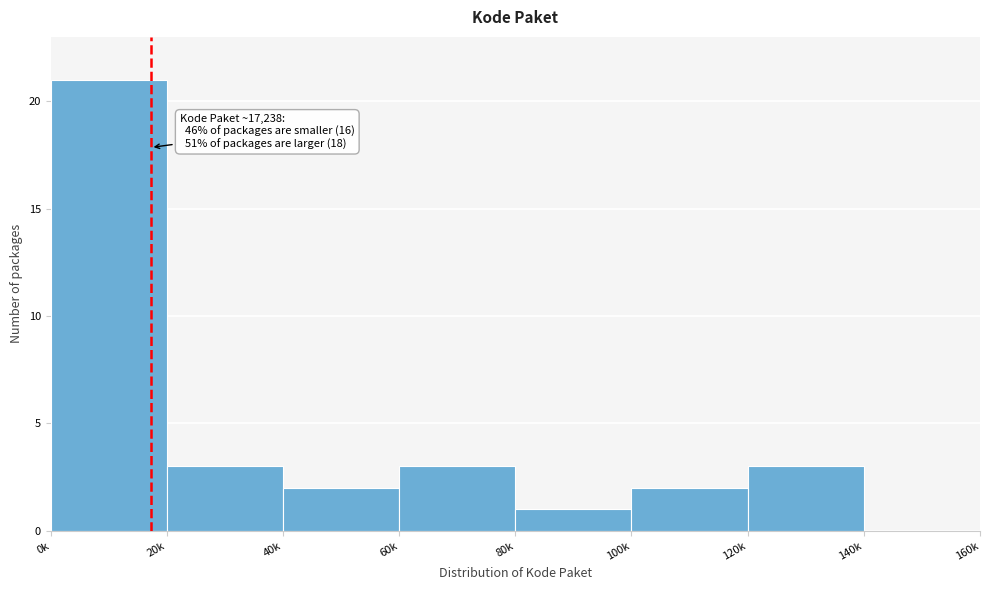

Reading left to right, transcribe all the data shown in this chart.

0k=21	20k=3	40k=2	60k=3	80k=1	100k=2	120k=3	140k=0